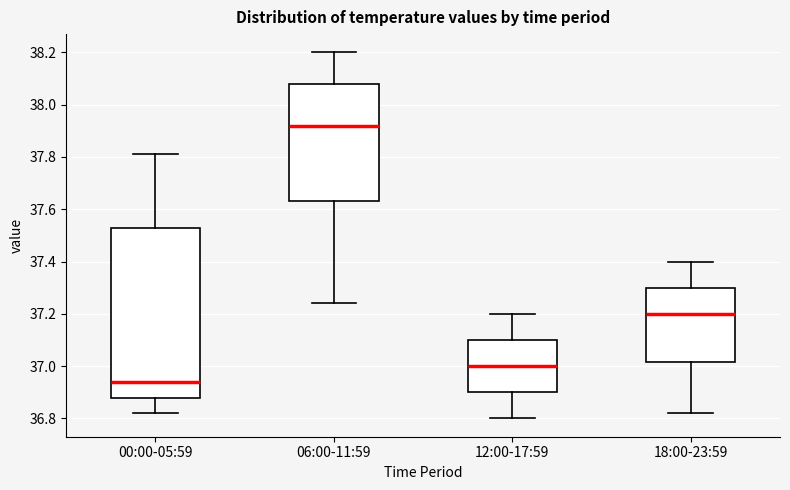

Where is the upper edge of the box for 06:00-11:59 on the y-axis? The values are not printed on the chart, so give them approximately, as read against the axis.

38.08